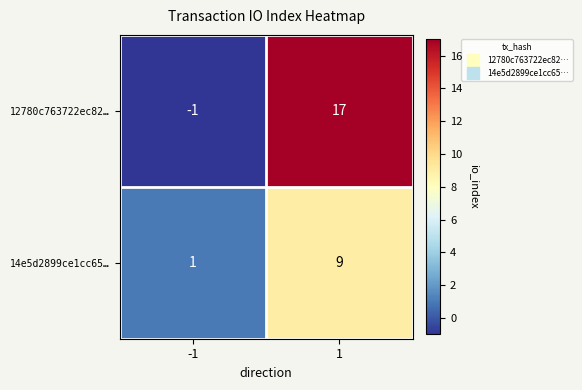

Reading left to right, transcribe all the data shown in this chart.

12780c763722ec82…: -1	17
14e5d2899ce1cc65…: 1	9